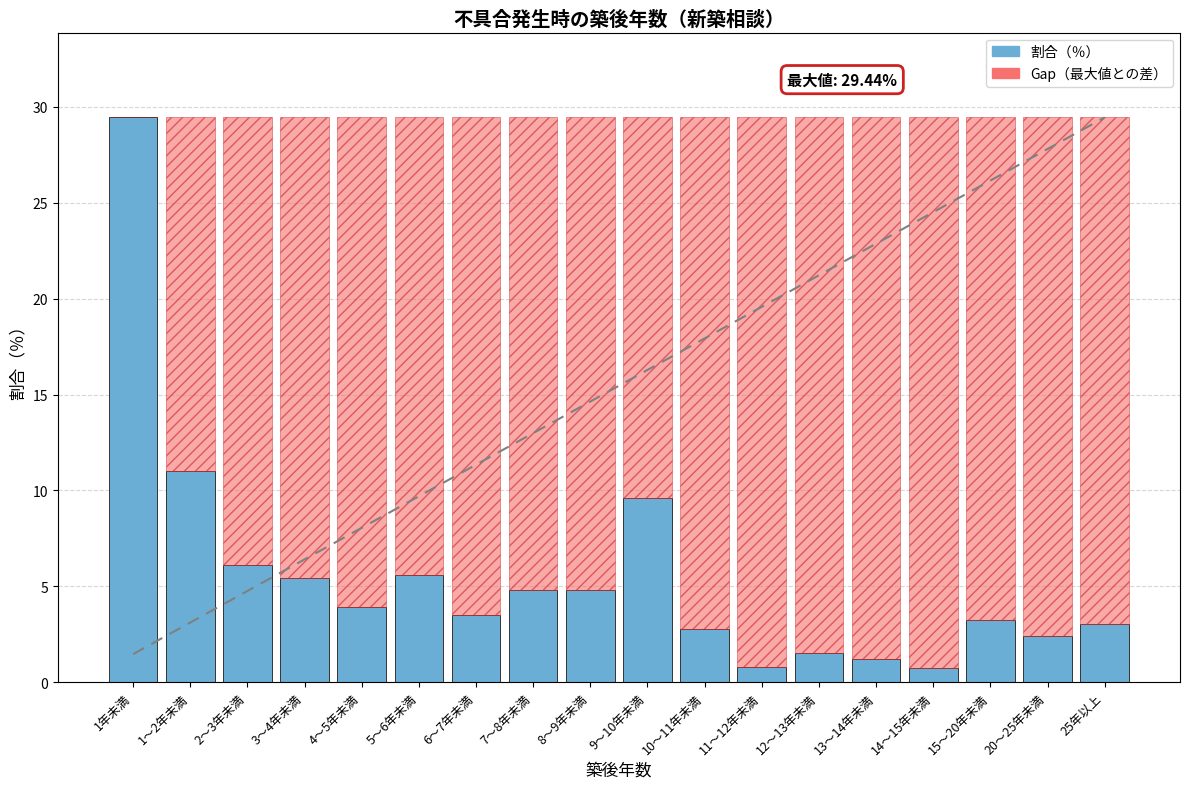

How many data points does each series have?

18